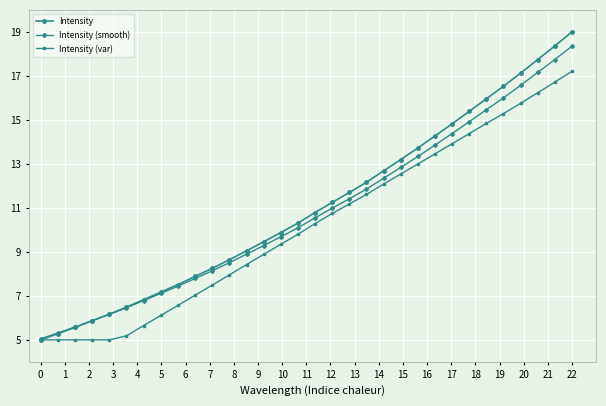

Which series has the largest range (max minus min)?

Intensity